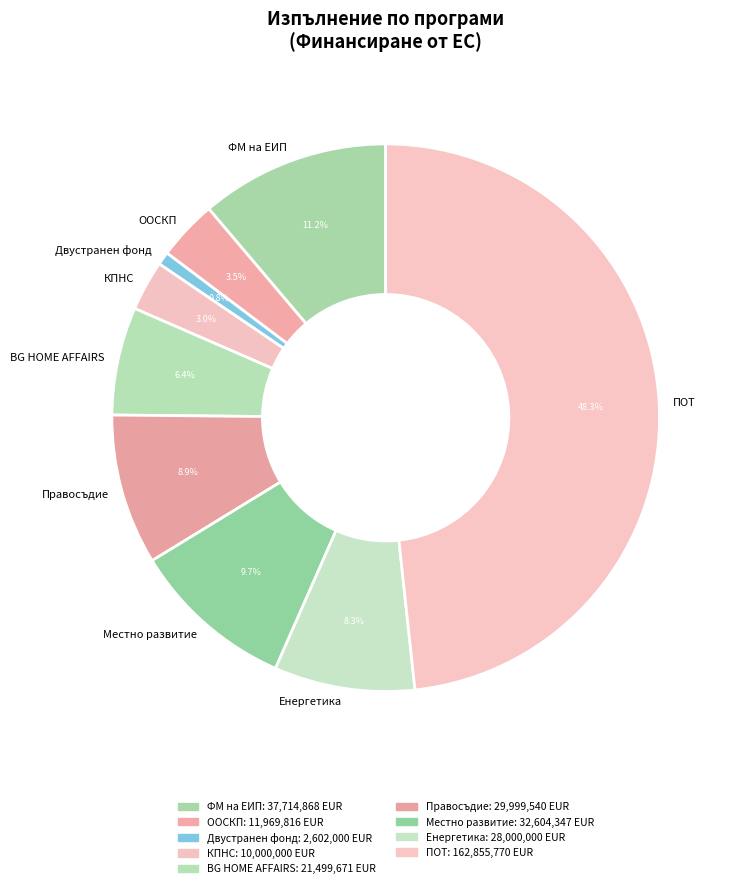

Rank the categories by value from highest to lowest.

ПОТ, ФМ на ЕИП, Местно развитие, Правосъдие, Енергетика, BG HOME AFFAIRS, ООСКП, КПНС, Двустранен фонд